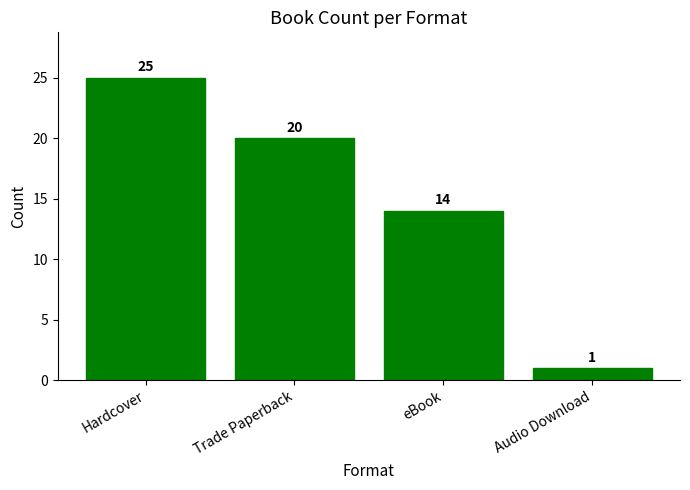

Rank the categories by value from highest to lowest.

Hardcover, Trade Paperback, eBook, Audio Download